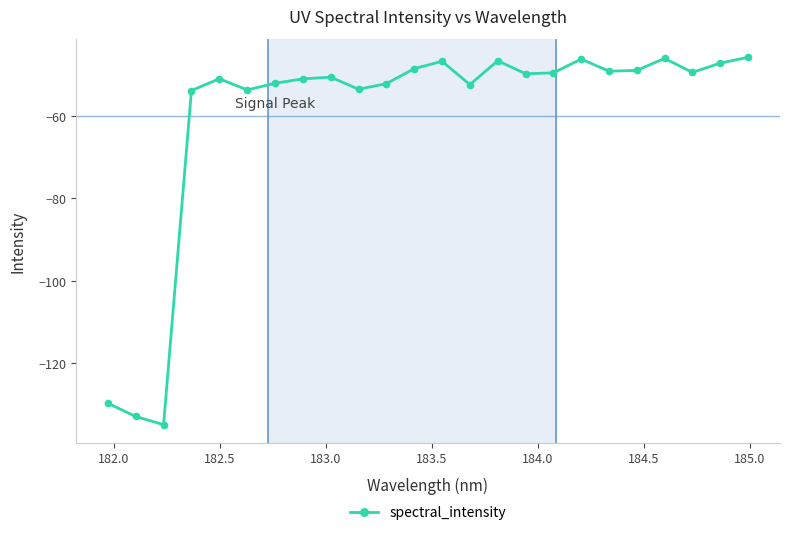

What is the greatest value displayed?

-45.7